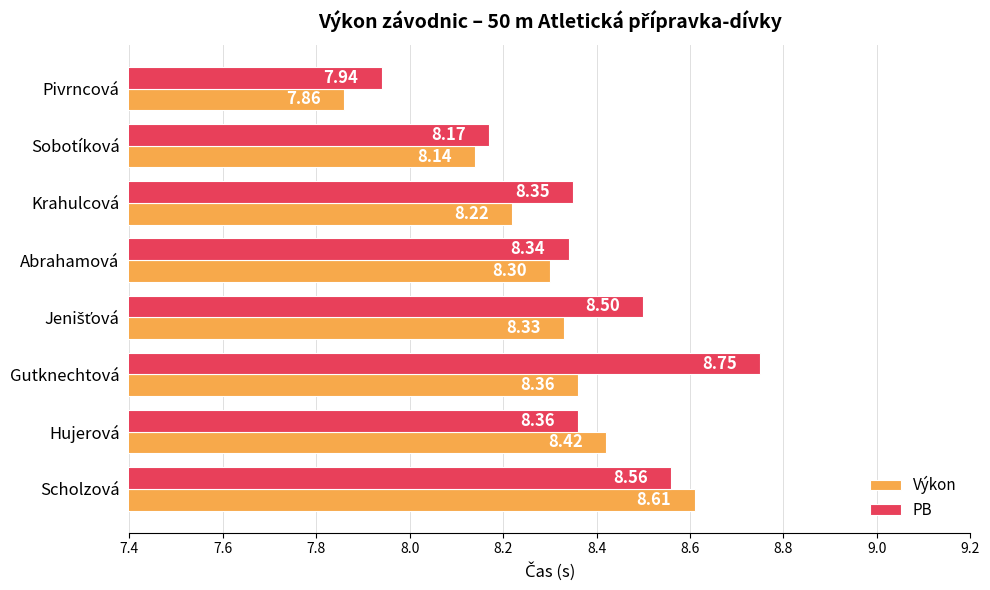

List the series in order of their overall mean, lowest first.

Výkon, PB